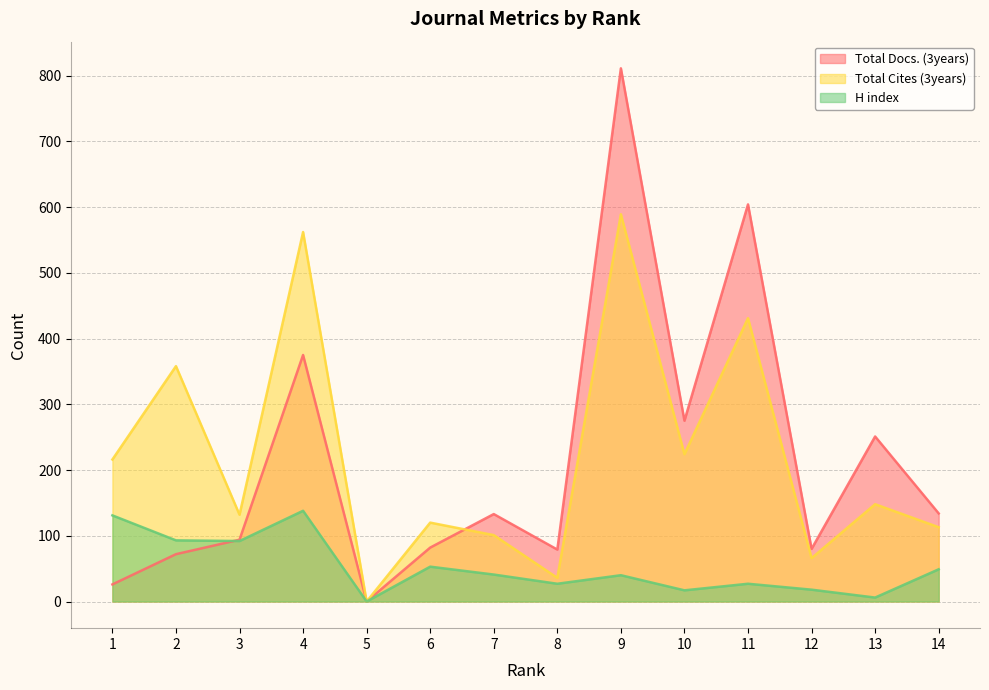

Which series ends up on top after the final intersection of Total Cites (3years) and Total Docs. (3years)?

Total Docs. (3years)